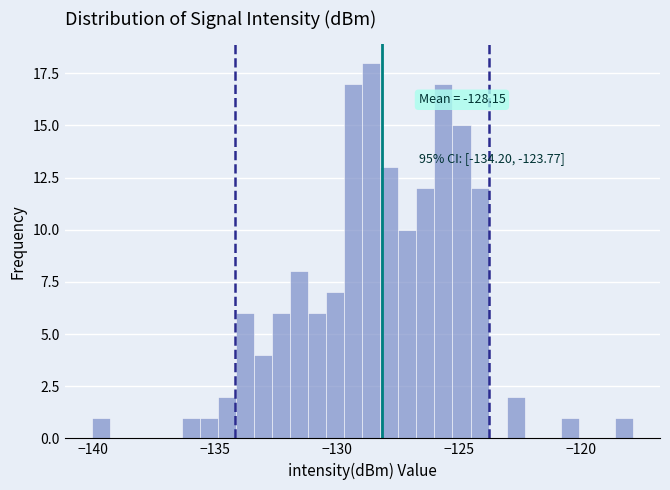

Read against the x-axis, roughly where is the centre of the tallest bar?

-128.5